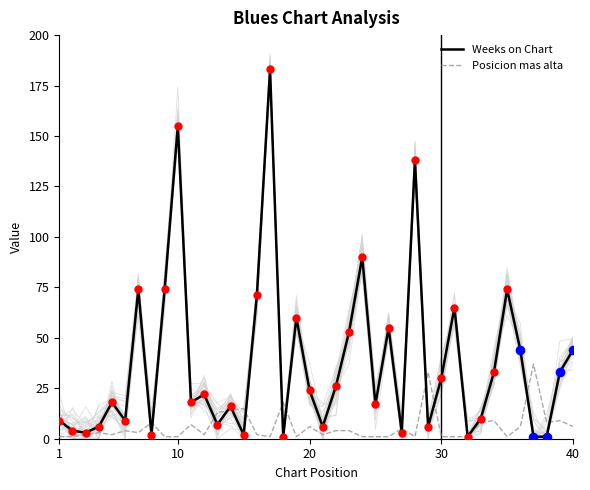

At how many categories does at least one series exceed 134?

3